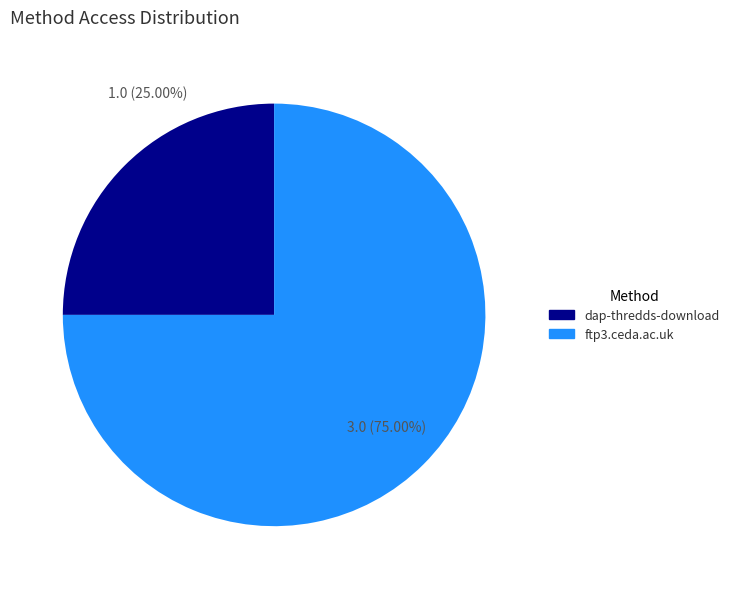

True or false: dap-thredds-download accounts for 34% of the total.

False